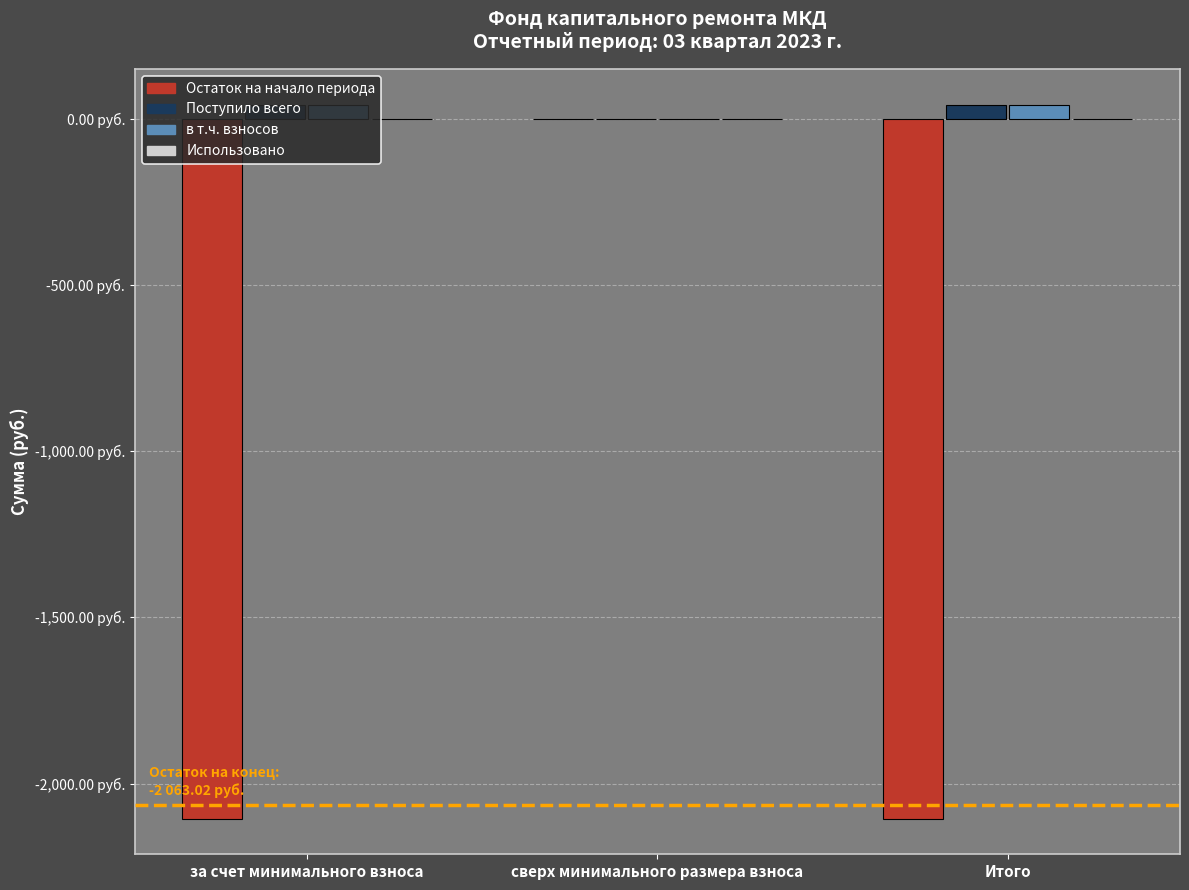

What is the value of the Поступило всего bar at the 3rd from the left?

42.2